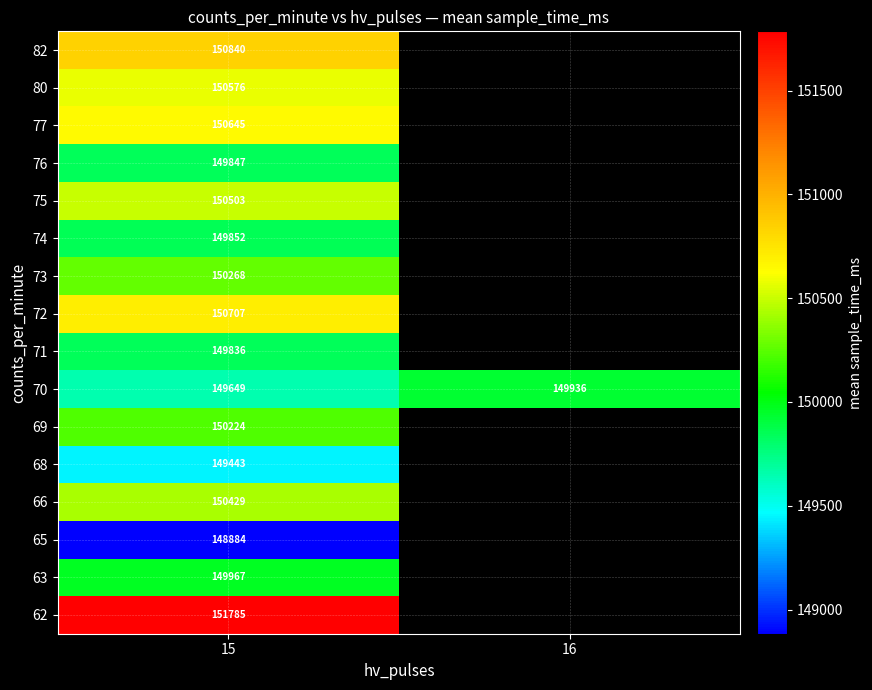

Between 16 and 15, which is larger?

15